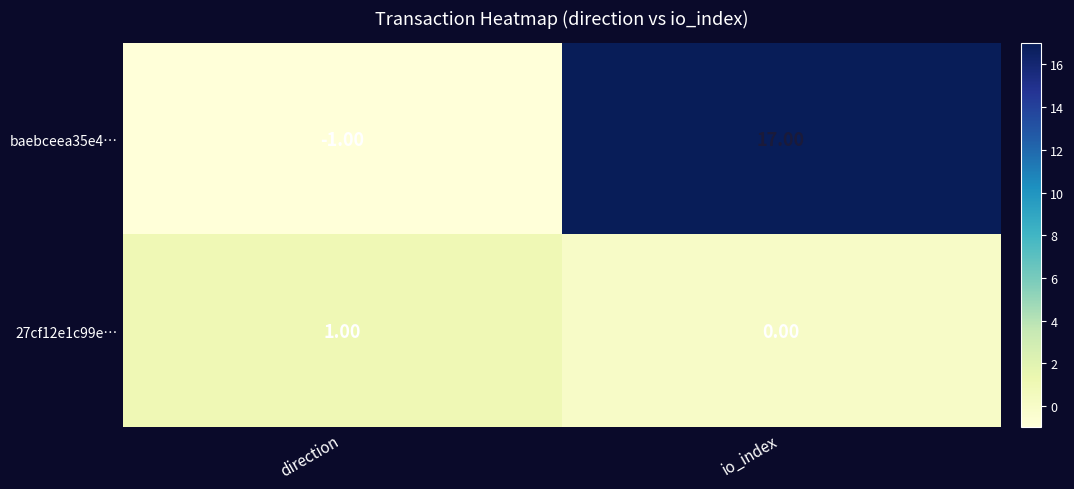

At which label does baebceea35e4… reach its minimum?

direction